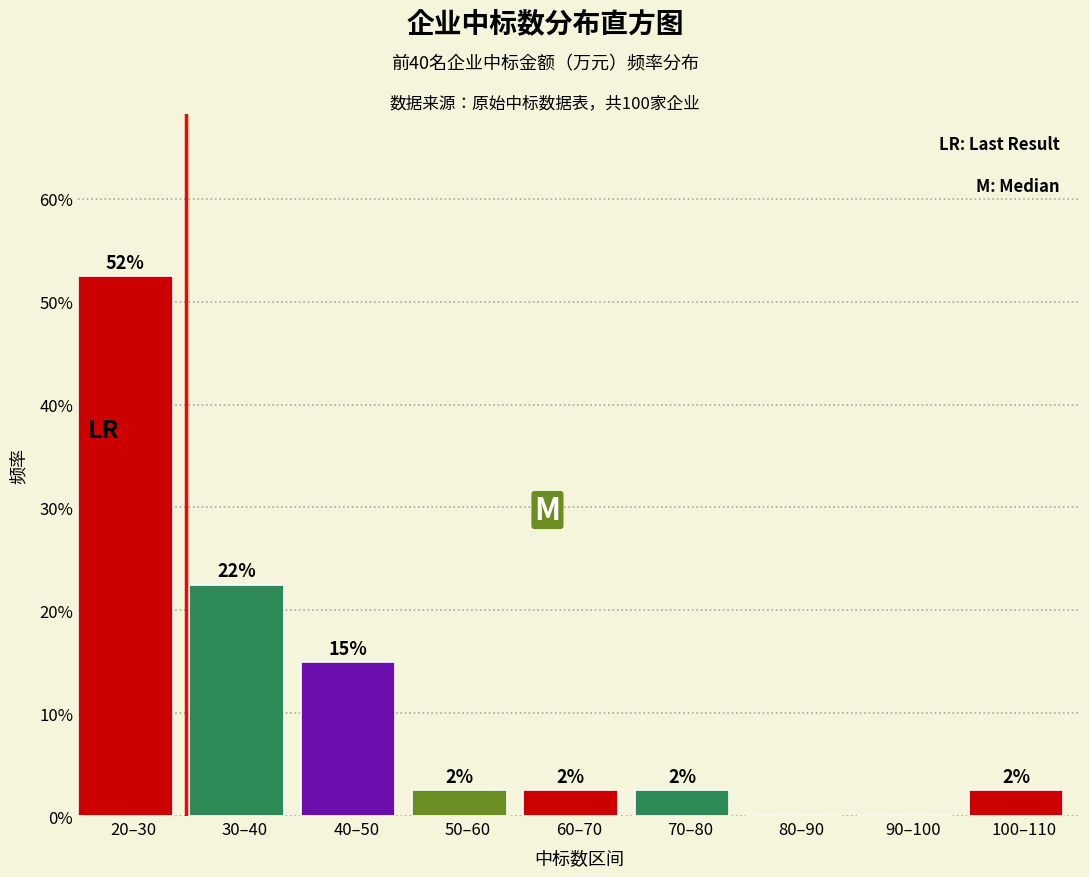

Are the bars horizontal?

No